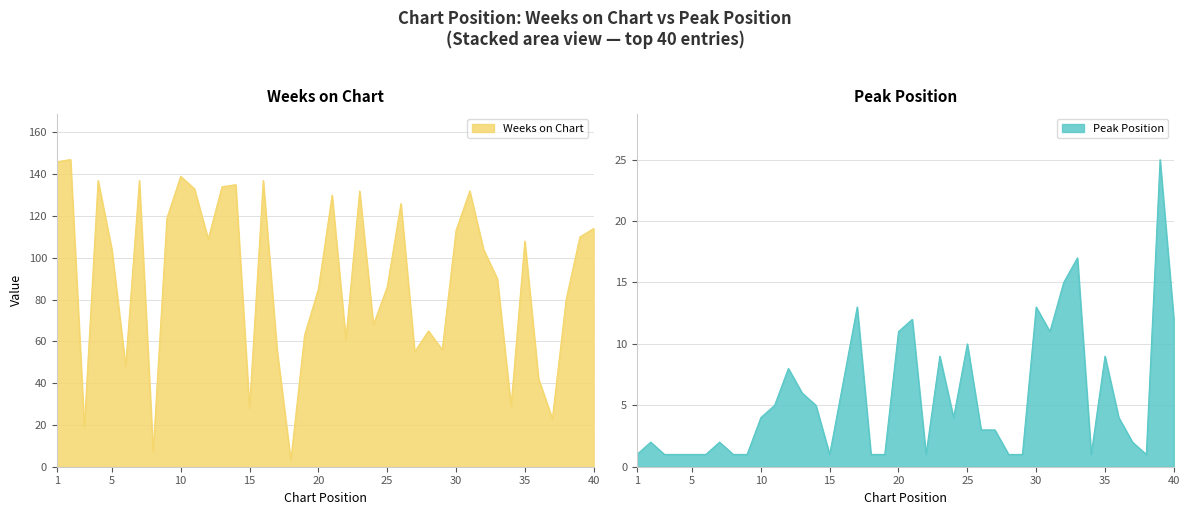

What is the value of the Weeks on Chart point at the 9th from the left?

119